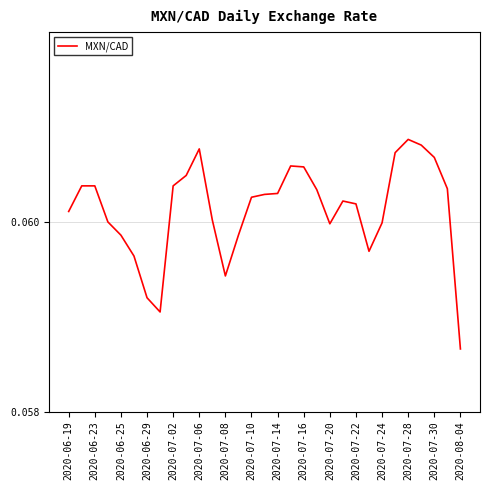

At which label is the value closest to 0?

2020-08-04